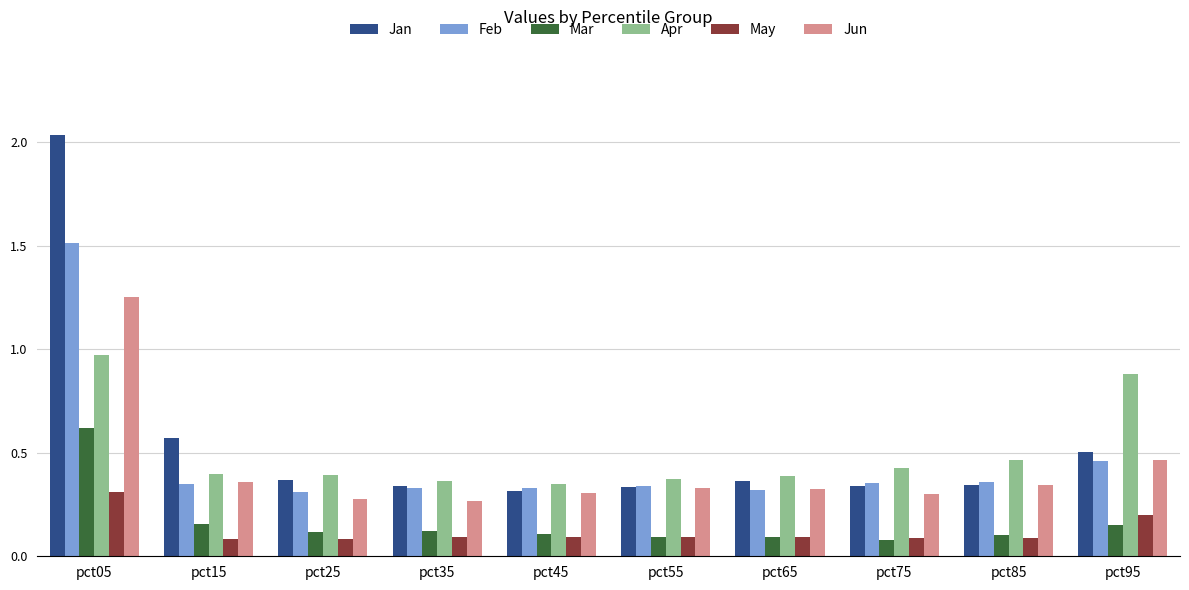

Which series has the widest spread of values?

Jan